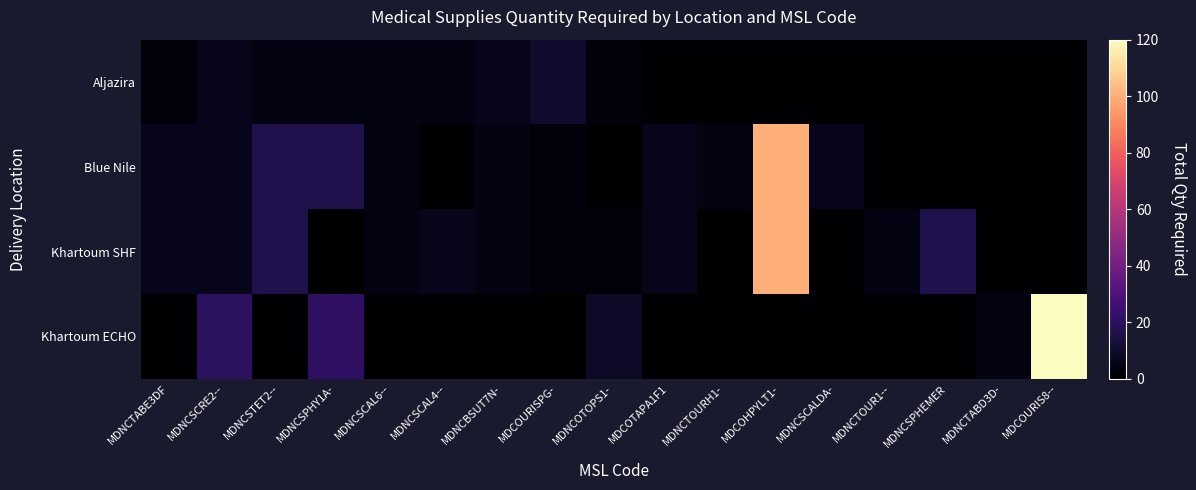

What is the total value across all series at MDCOURIS8--?

120